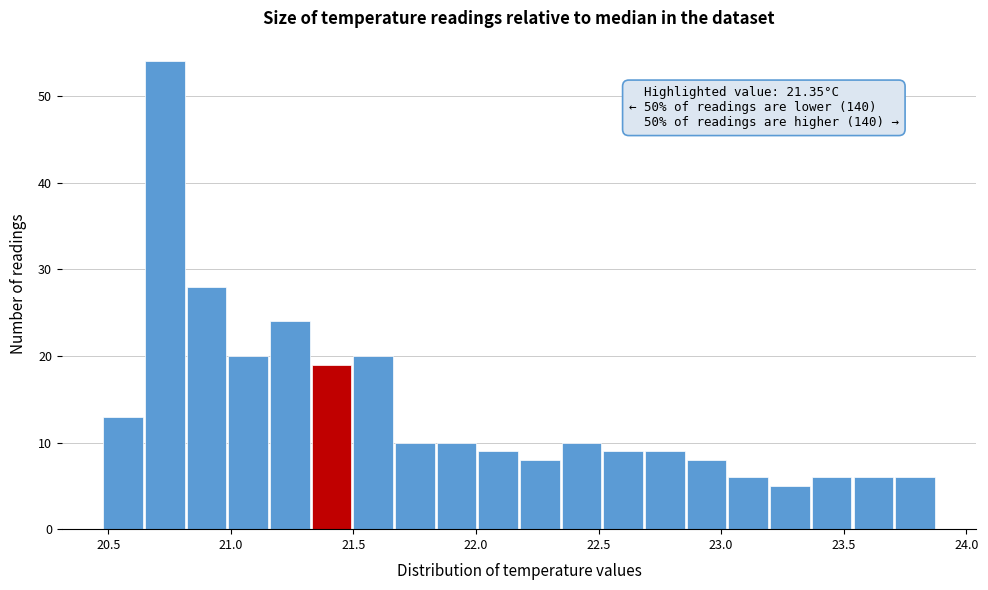

Read against the x-axis, roughly where is the centre of the tallest bar?

20.75